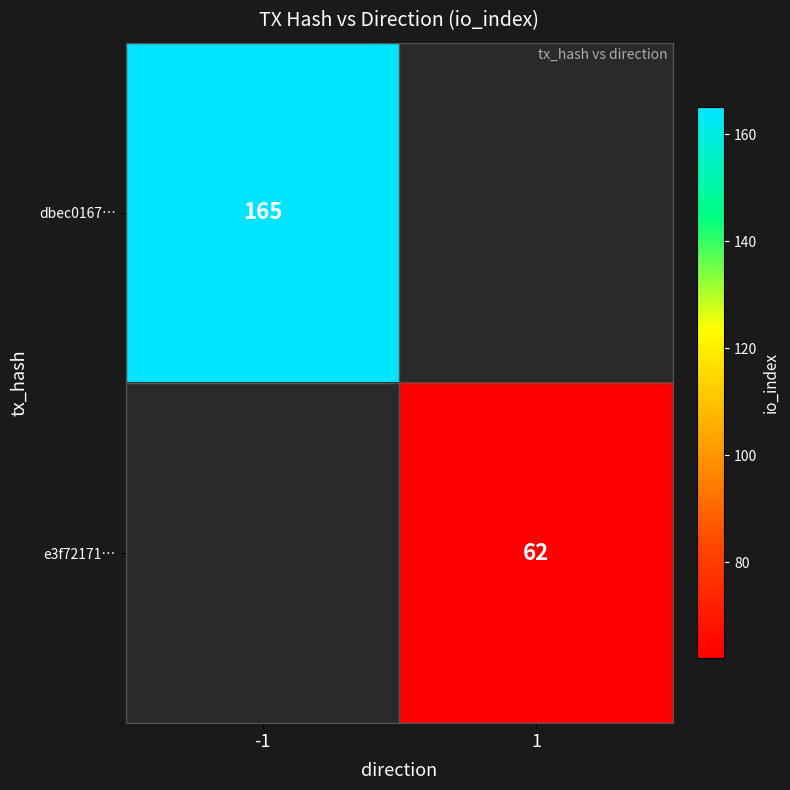

The value of dbec0167… at -1 is 165. True or false?

True